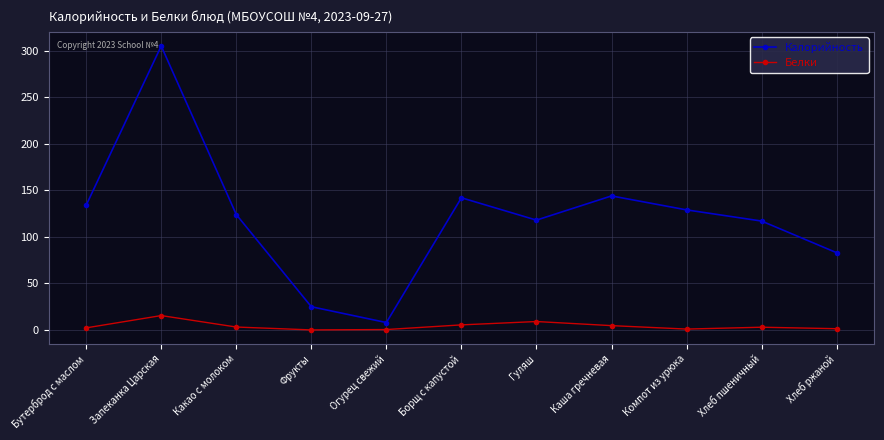

How many lines are shown in the chart?

2